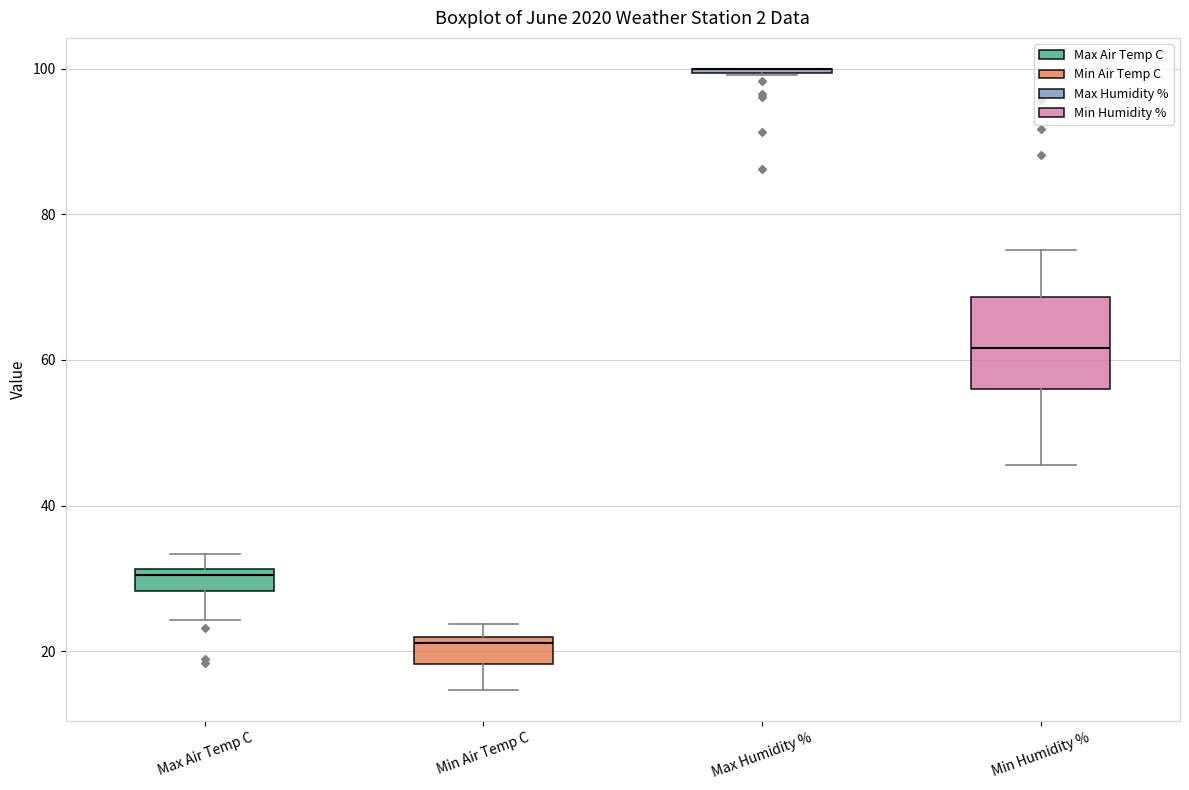

Reading left to right, transcribe this box plot: for each box, give where its median line is, the range the box spans, and where its two whiskers end, as read against the y-axis. The values are not printed on the chart, so give them approximately, as read against the axis.

Max Air Temp C: median 30, box 28 to 32, whiskers 24 to 34
Min Air Temp C: median 22 (just below the box's upper edge), box 18 to 22, whiskers 14 to 24
Max Humidity %: box collapsed to a line at 100, whiskers 100 to 100
Min Humidity %: median 62, box 56 to 68, whiskers 46 to 76